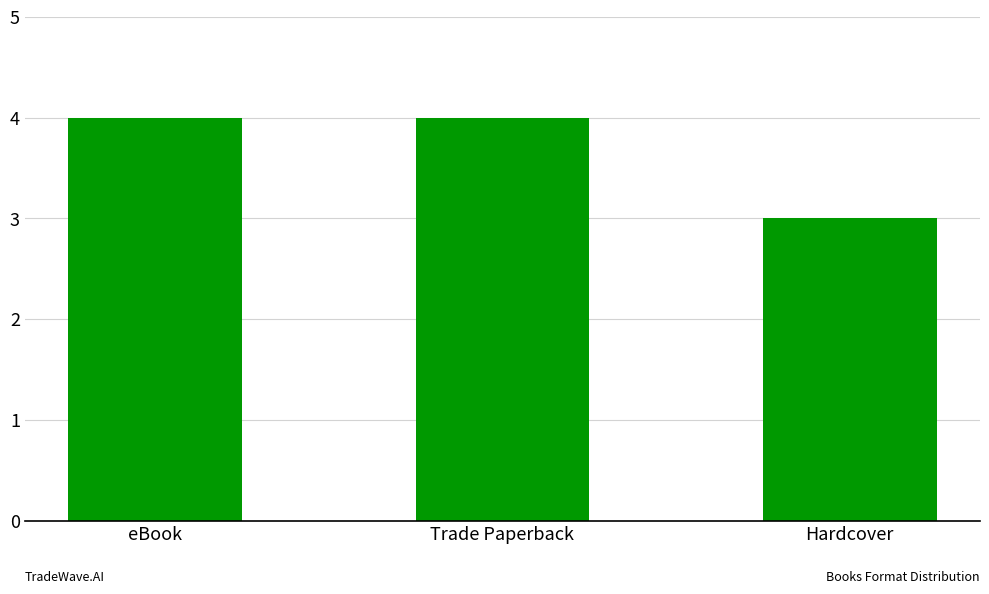

Between Hardcover and Trade Paperback, which is larger?

Trade Paperback